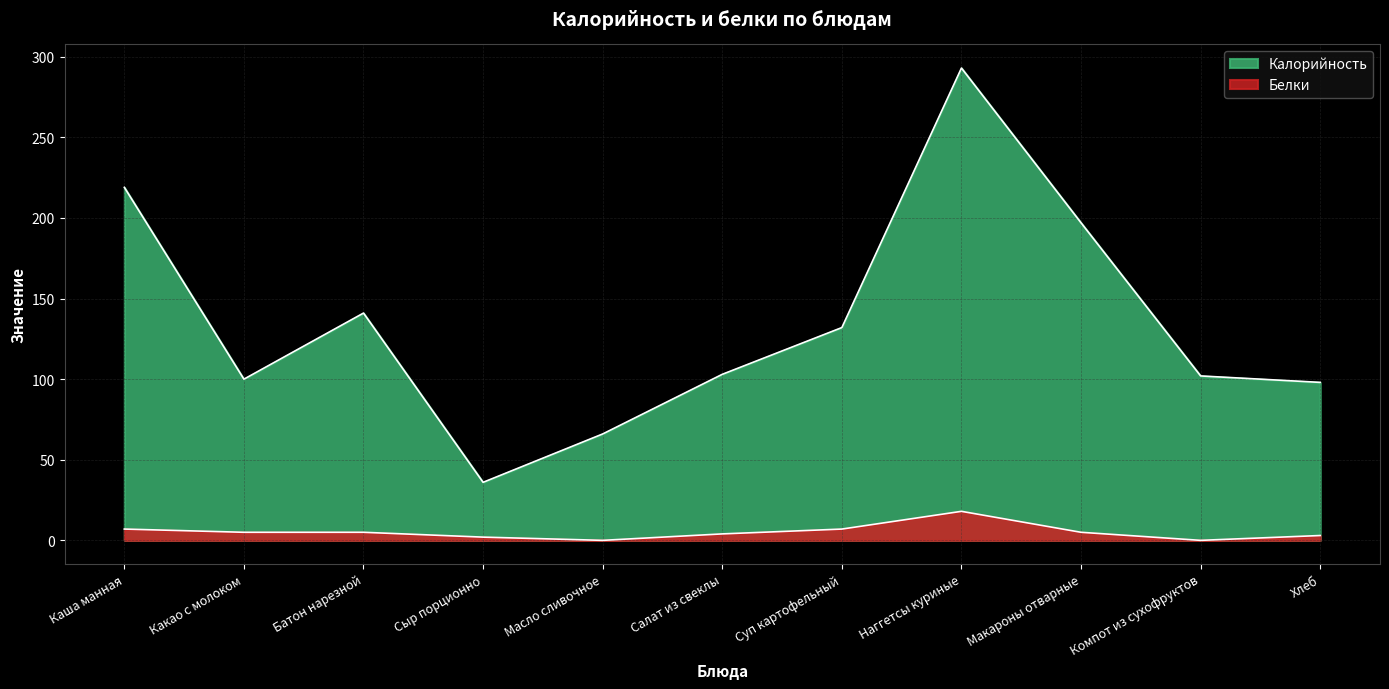

At which label does Белки first exceed 5?

Каша манная